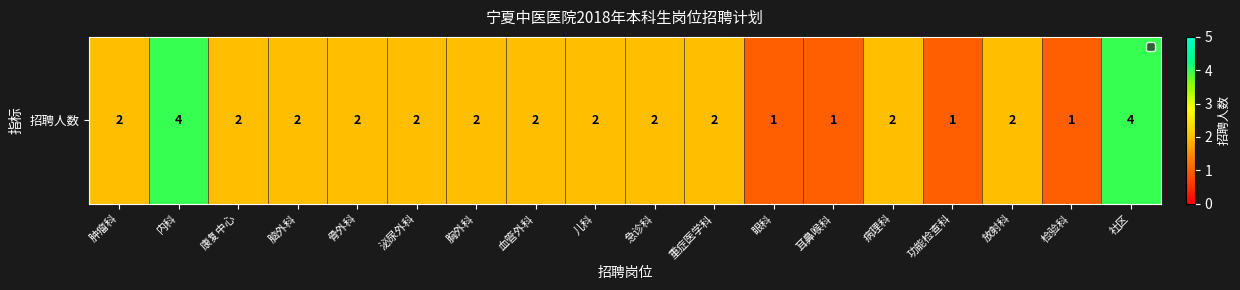

Reading left to right, extract all data points from this chart.

肿瘤科=2	内科=4	康复中心=2	脑外科=2	骨外科=2	泌尿外科=2	胸外科=2	血管外科=2	儿科=2	急诊科=2	重症医学科=2	眼科=1	耳鼻喉科=1	病理科=2	功能检查科=1	放射科=2	检验科=1	社区=4